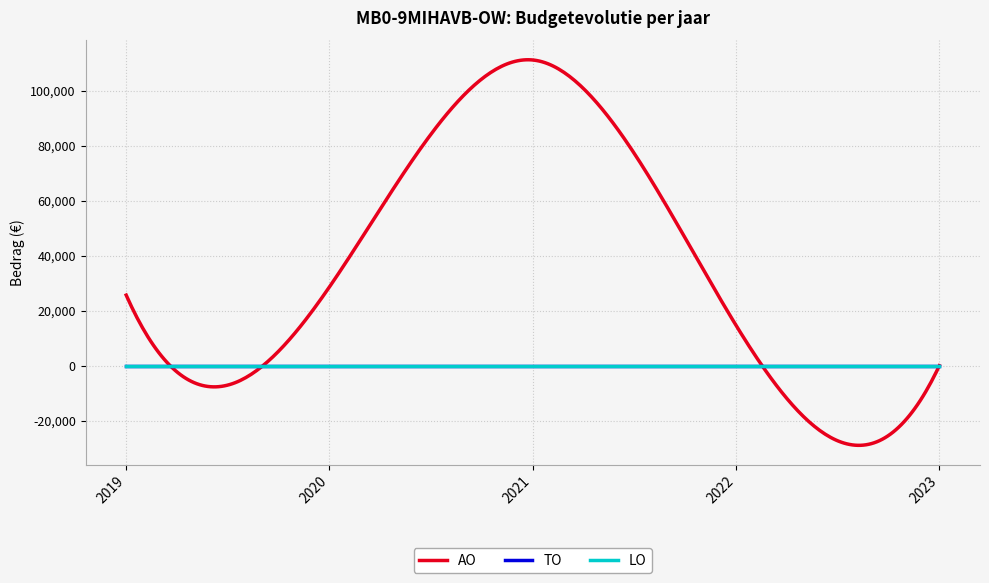

True or false: LO and TO intersect in this chart.

False